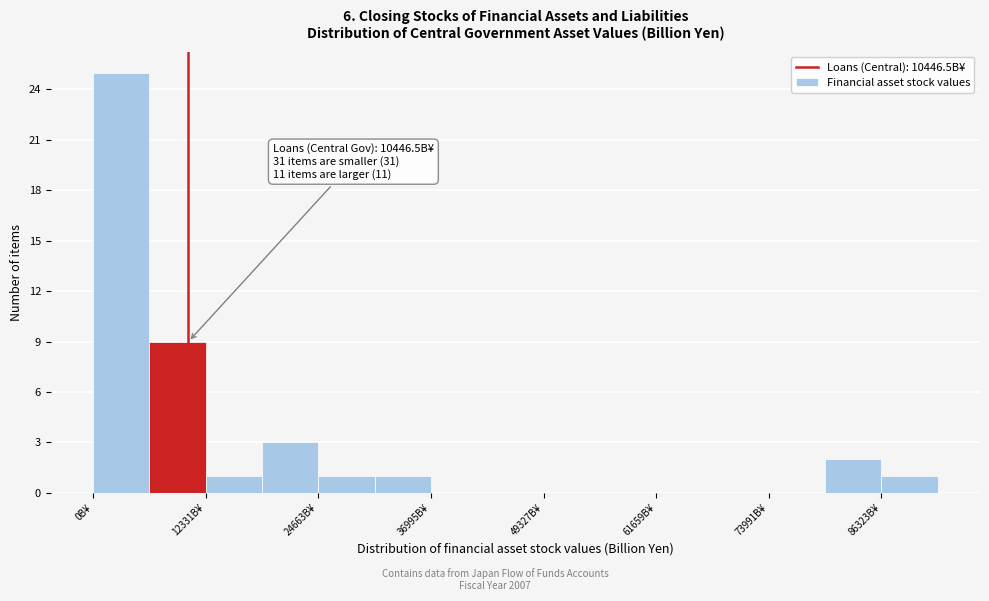

Read against the x-axis, roughly where is the centre of the tallest bar?

4000